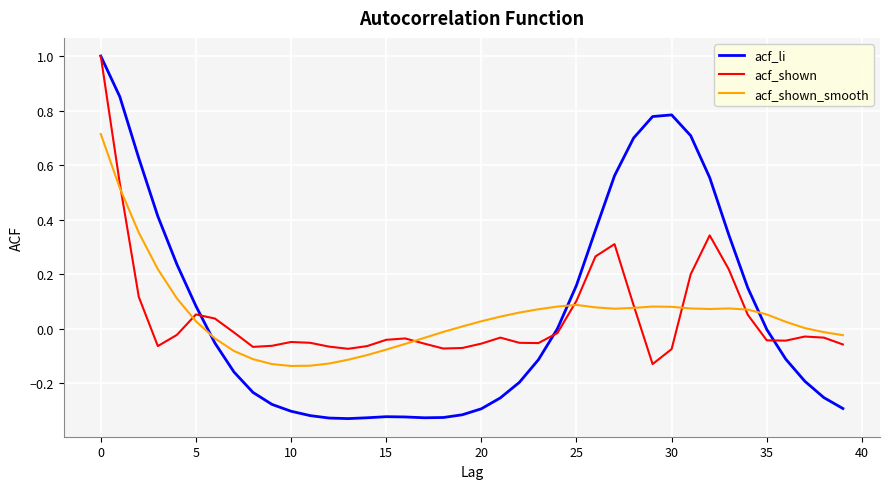

Which series has the largest total across all categories?

acf_li